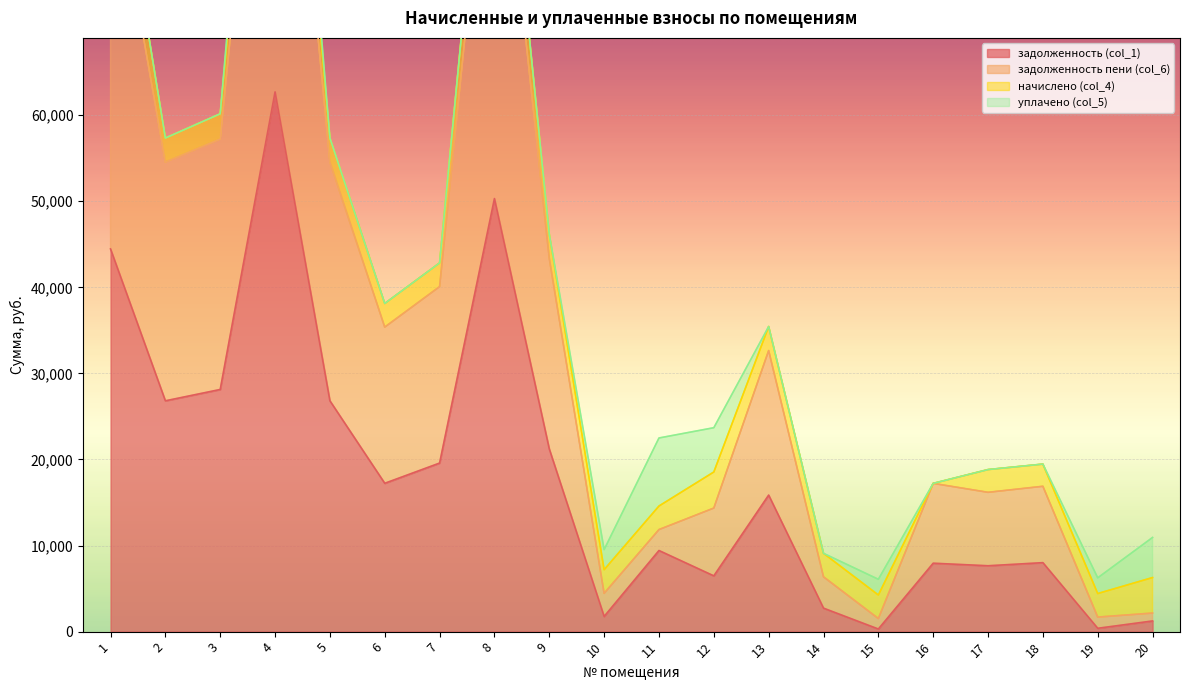

Is it true that задолженность пени (col_6) equals 5656.4 at 12?

False